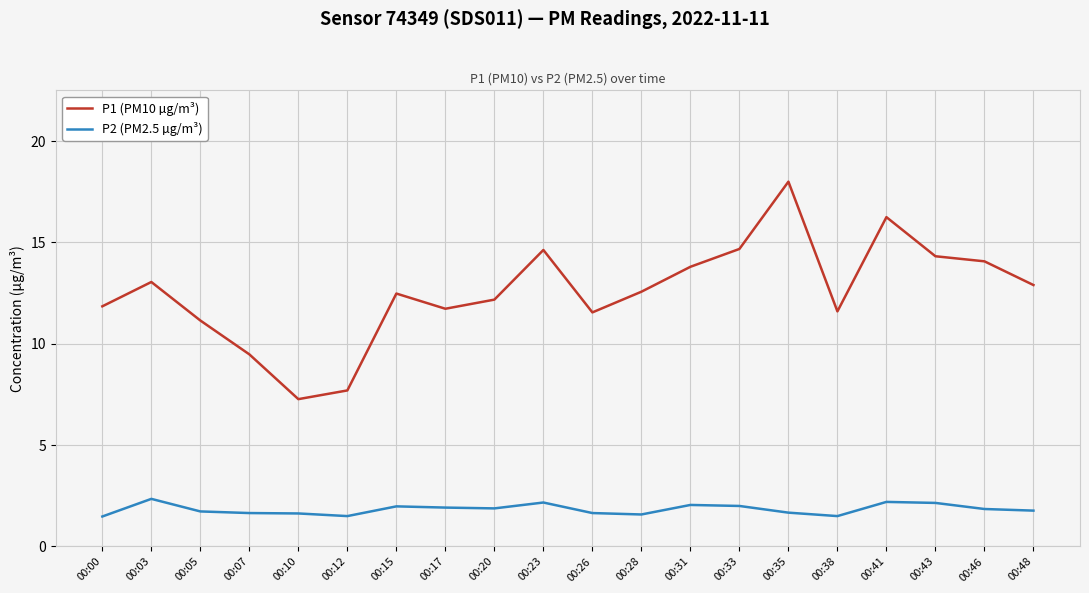

What is the difference between the maximum and minimum values in the P1 (PM10 µg/m³) series?

10.7